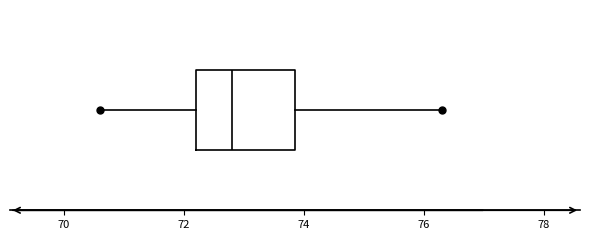

Transcribe this box plot: give where the median line is, the range the box spans, and where the two whiskers end, as read against the x-axis. The values are not printed on the chart, so give them approximately, as read against the axis.

median 72.8, box 72.2 to 73.8, whiskers 70.6 to 76.4